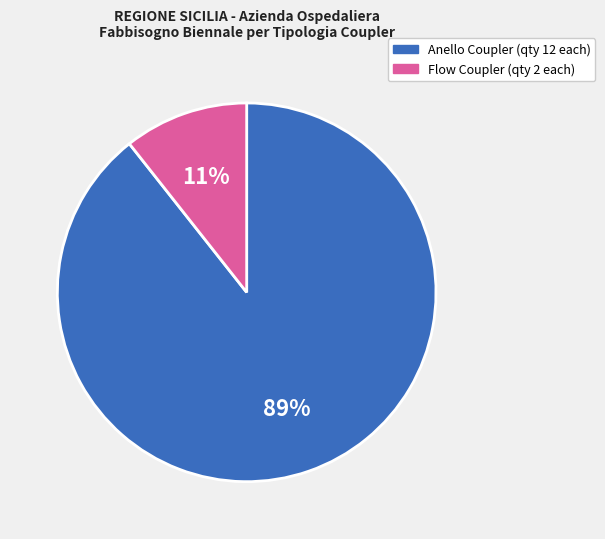

What is the smallest slice in the pie chart?

Flow Coupler (qty 2 each)